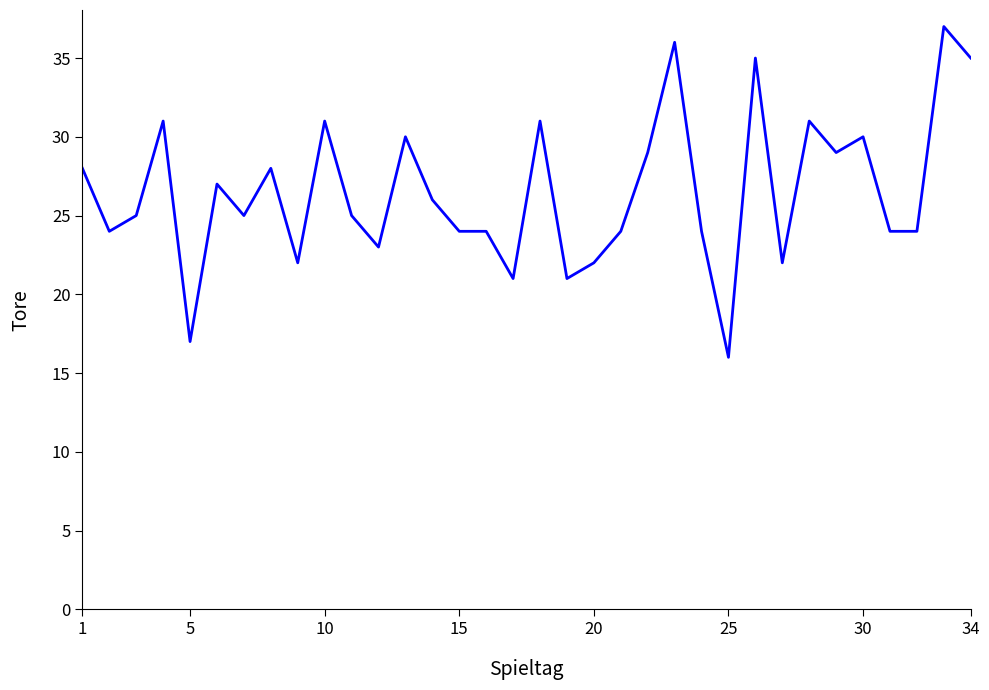

What is the greatest value displayed?

37